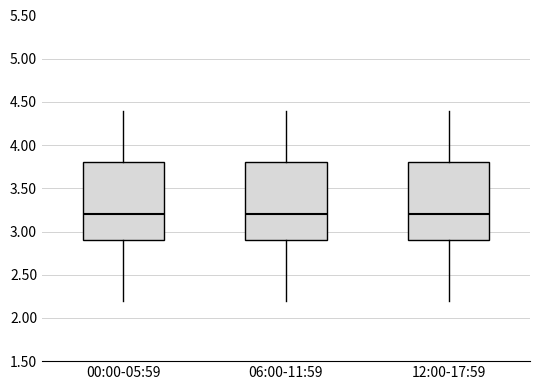

Reading left to right, transcribe this box plot: for each box, give where its median line is, the range the box spans, and where its two whiskers end, as read against the y-axis. The values are not printed on the chart, so give them approximately, as read against the axis.

00:00-05:59: median 3.2, box 2.9 to 3.8, whiskers 2.2 to 4.4
06:00-11:59: median 3.2, box 2.9 to 3.8, whiskers 2.2 to 4.4
12:00-17:59: median 3.2, box 2.9 to 3.8, whiskers 2.2 to 4.4